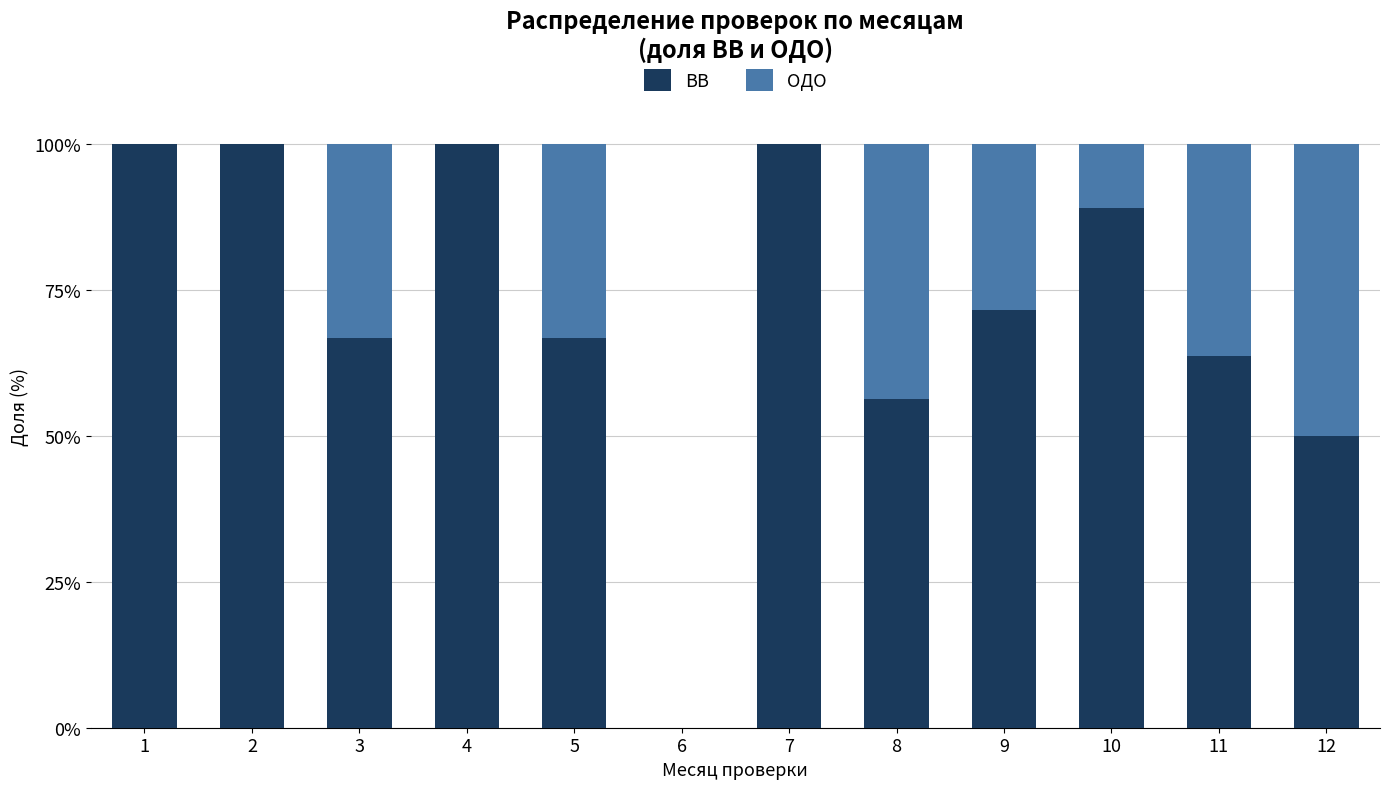

What is the total value across all series at 7?

100.0